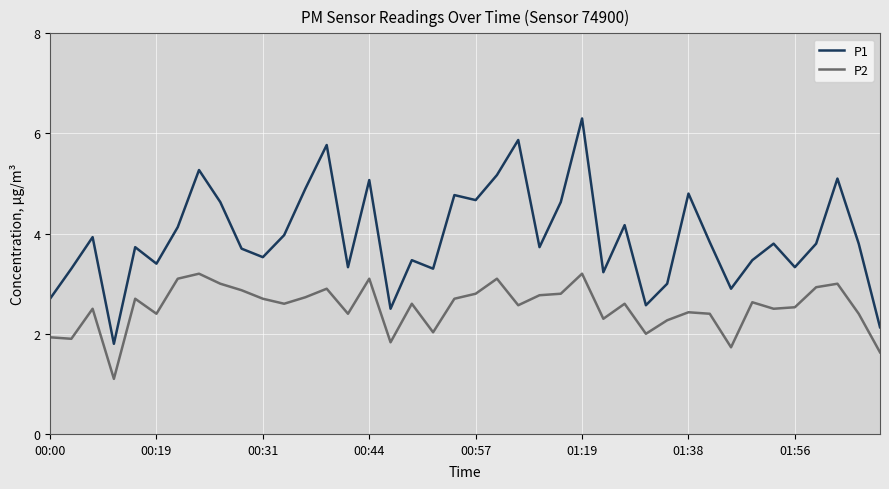

What is the highest value of the P2 series?

3.2